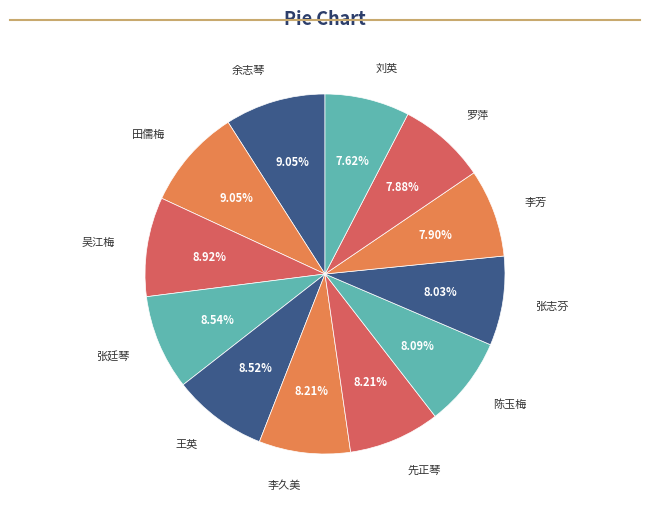

Is it true that 罗萍 is 8% of the pie?

True